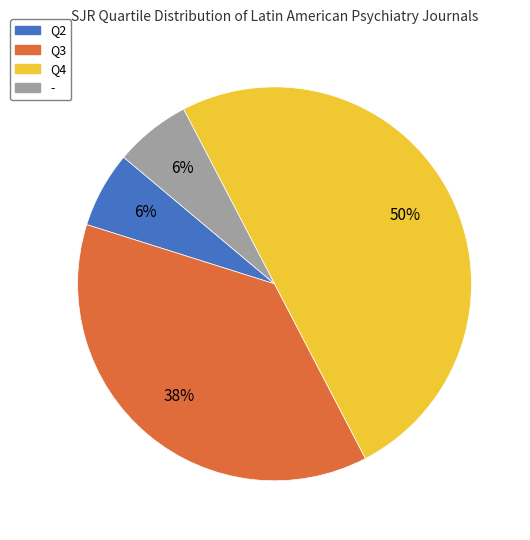

Is Q2 the majority of the pie?

No